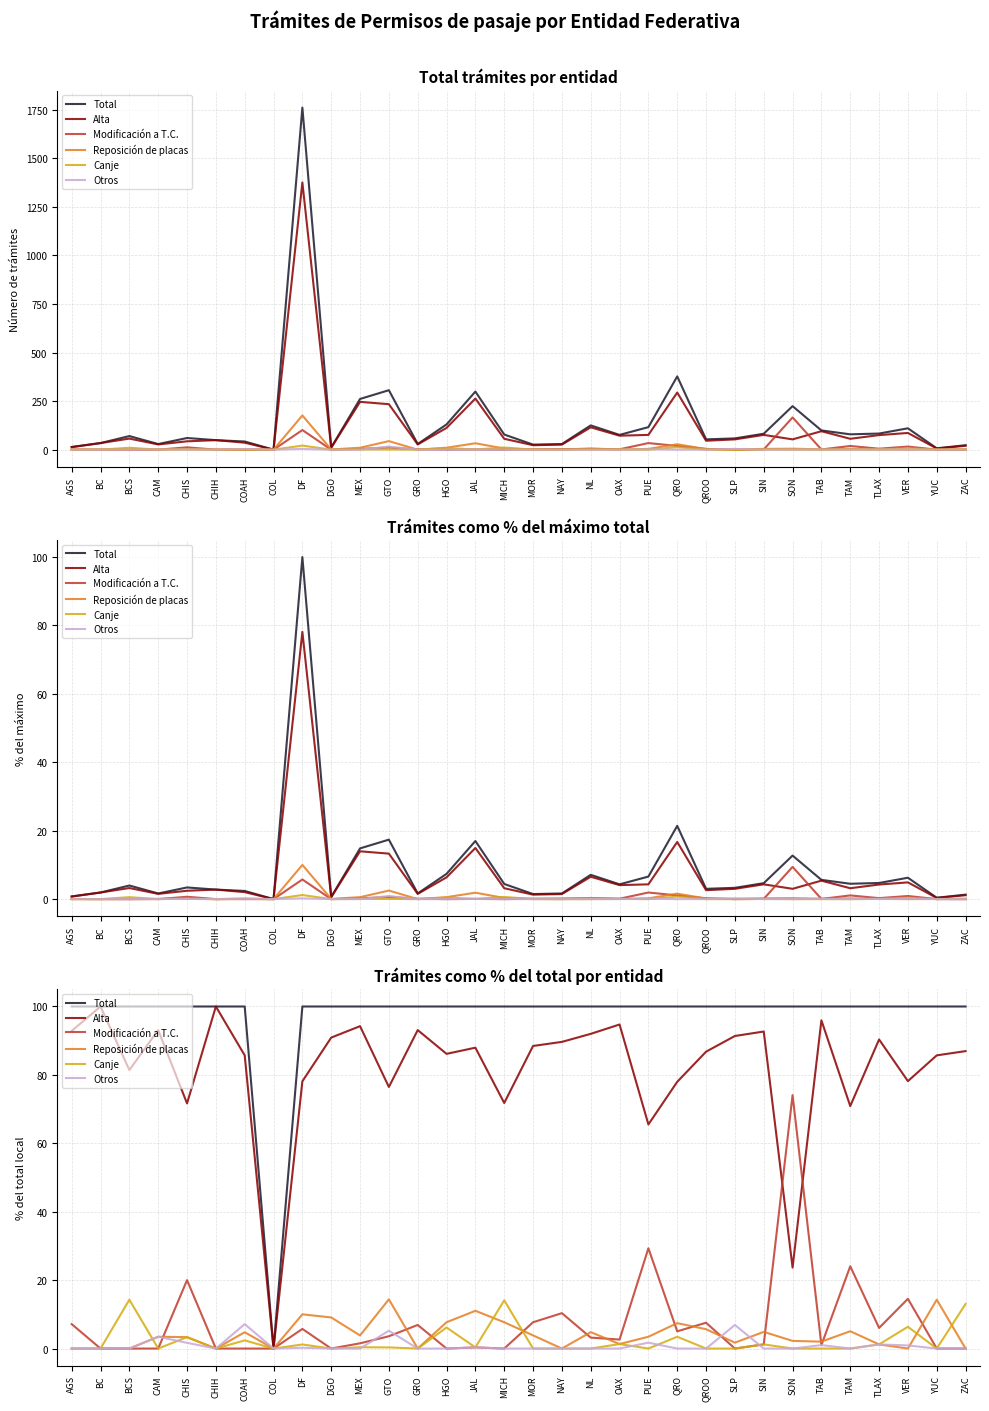

What is the sum of the Modificación a T.C. values at OAX and CHIS?

22.6